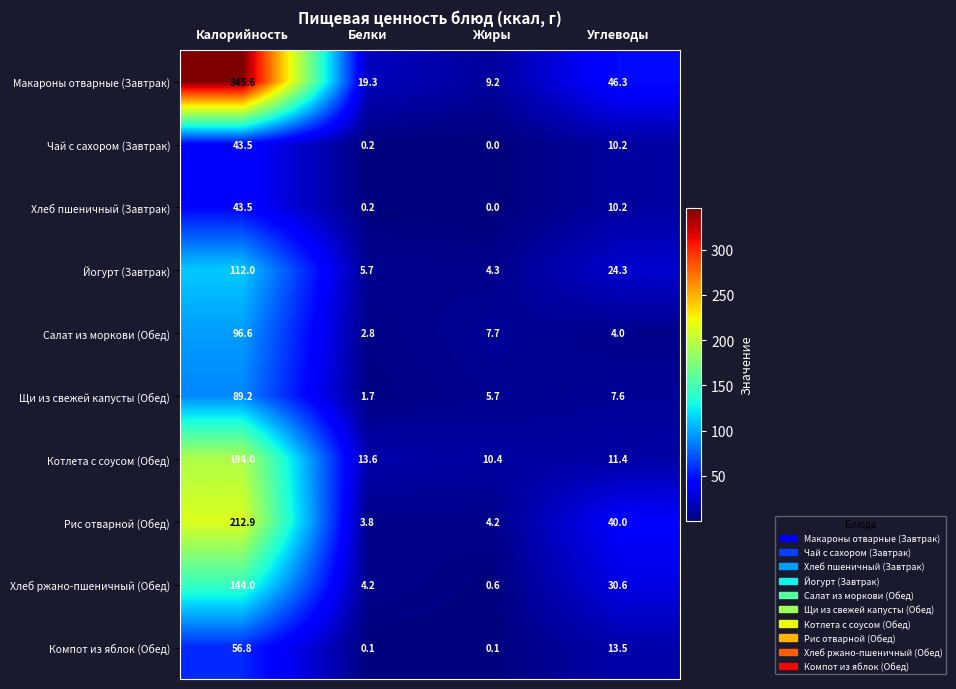

Count the number of categories in the chart.

4